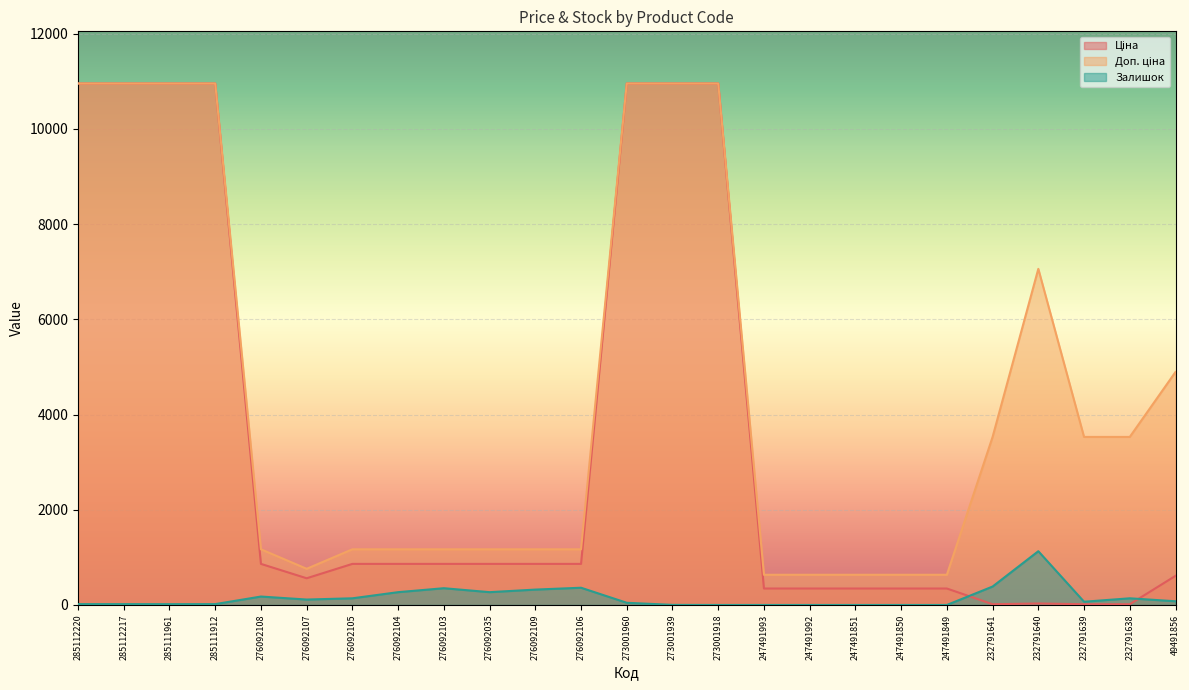

What is the difference between the maximum and minimum values in the Ціна series?

10936.3